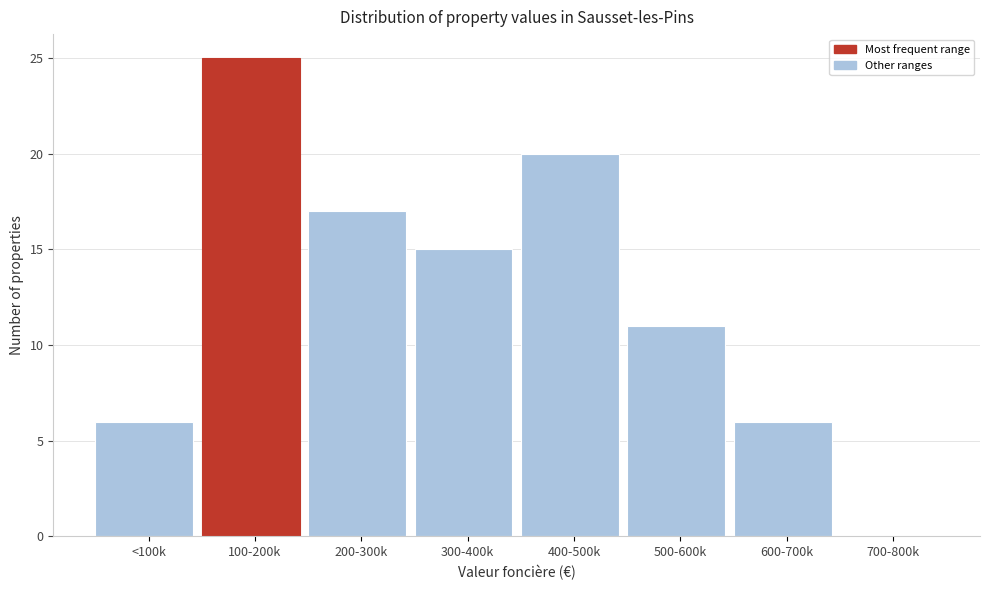

Reading left to right, list all the values displayed in this chart.

<100k=6	100-200k=25	200-300k=17	300-400k=15	400-500k=20	500-600k=11	600-700k=6	700-800k=0